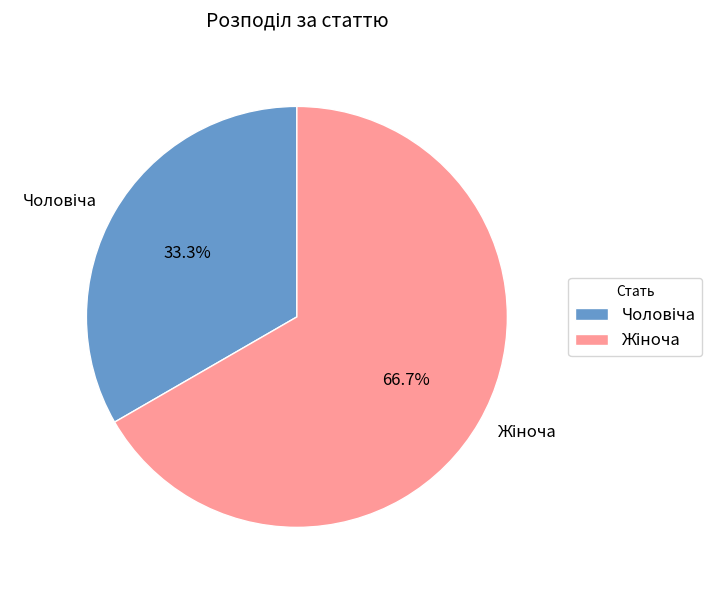

How many segments does this pie chart have?

2